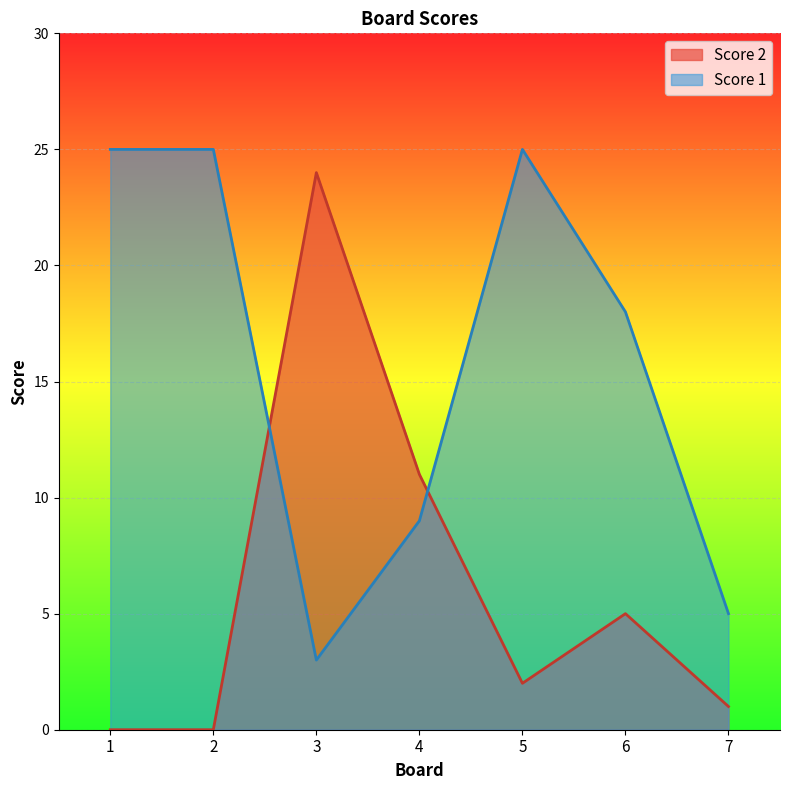

Which series has the largest total across all categories?

Score 1